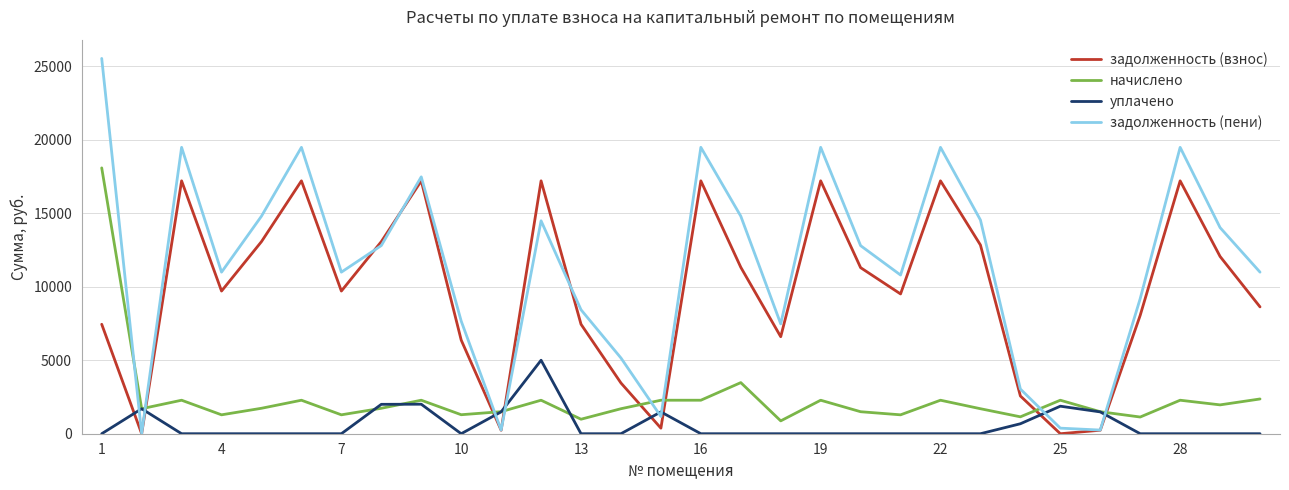

True or false: задолженность (взнос) and уплачено intersect in this chart.

True